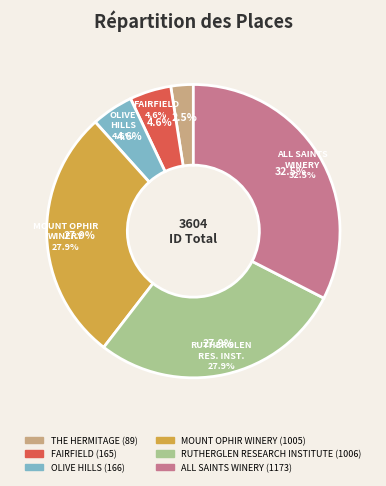

Is the sum of FAIRFIELD and RUTHERGLEN RESEARCH INSTITUTE greater than half?

No